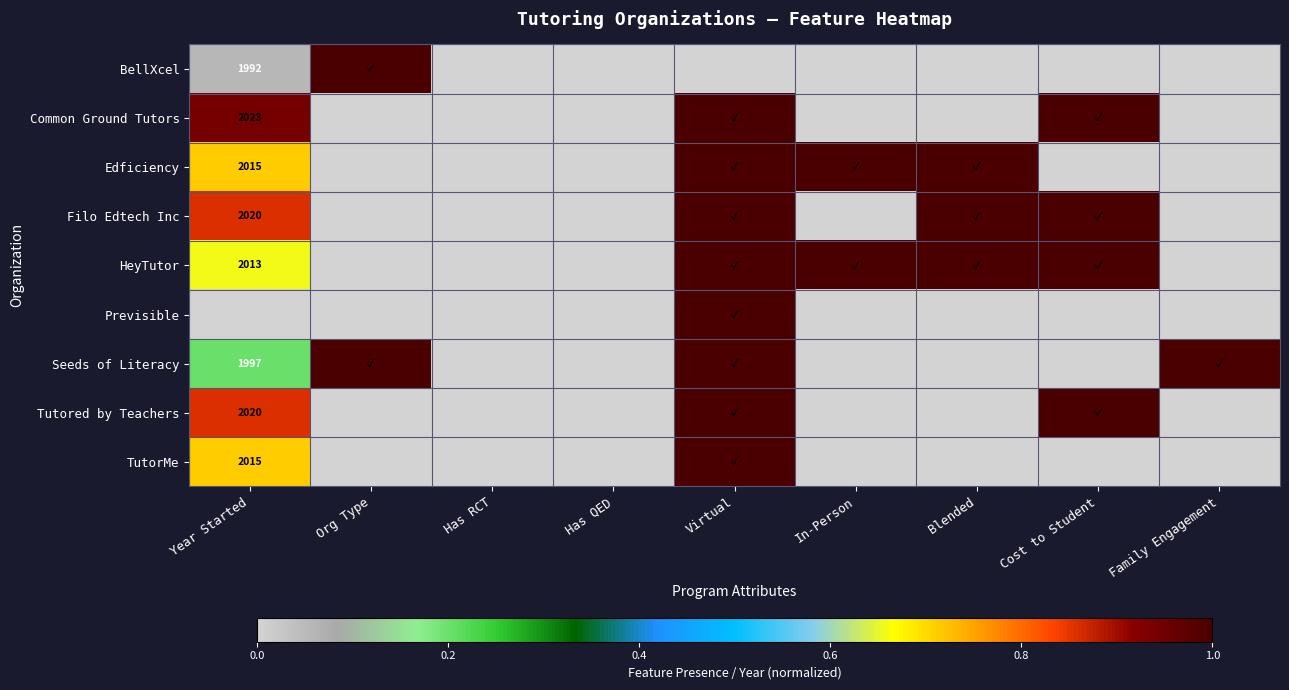

Rank the series at Year Started from highest to lowest value.

Common Ground Tutors, Filo Edtech Inc, Tutored by Teachers, Edficiency, TutorMe, HeyTutor, Seeds of Literacy, BellXcel, Previsible